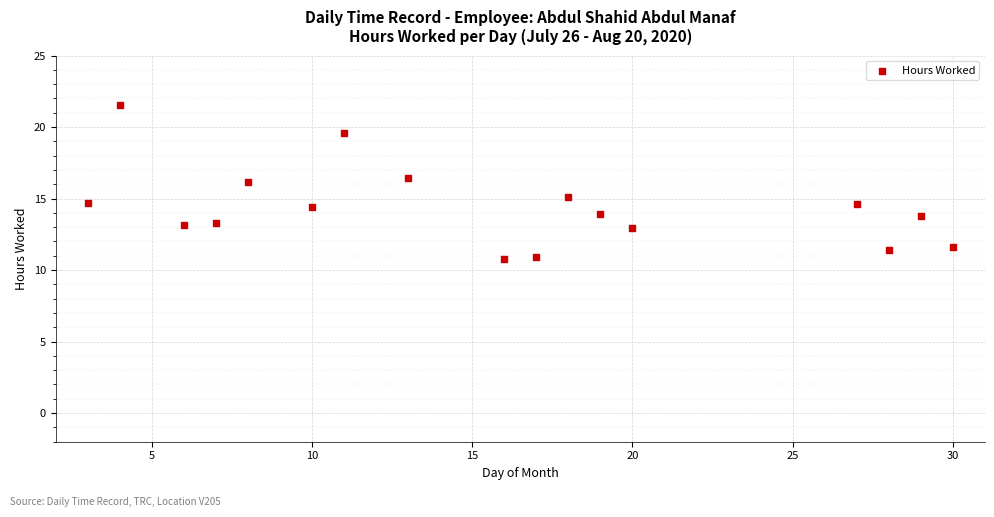

What is the range of X values (max minus min)?

27.0